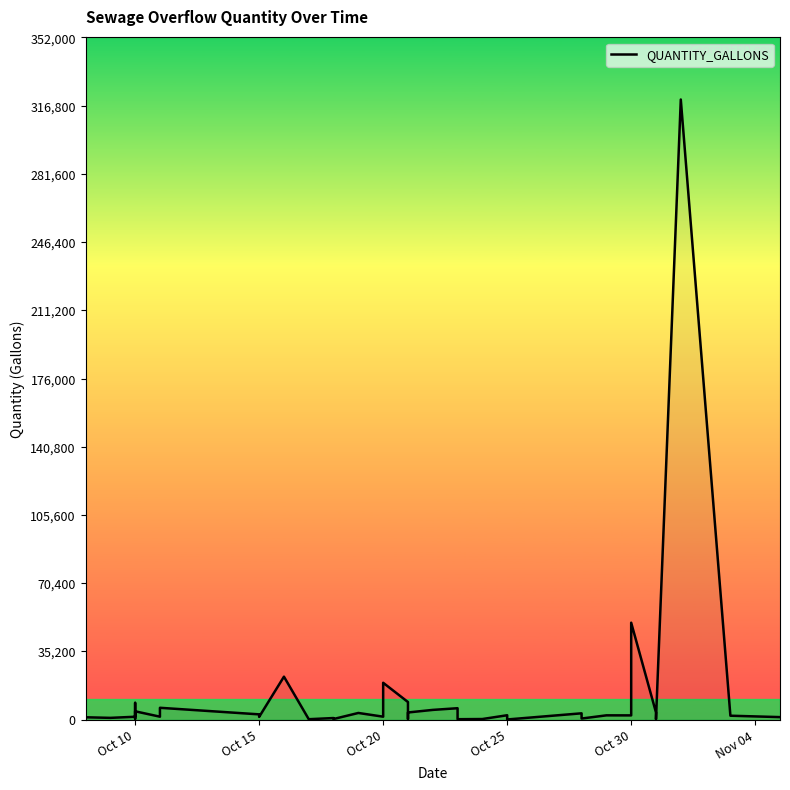

What is the average value?

12402